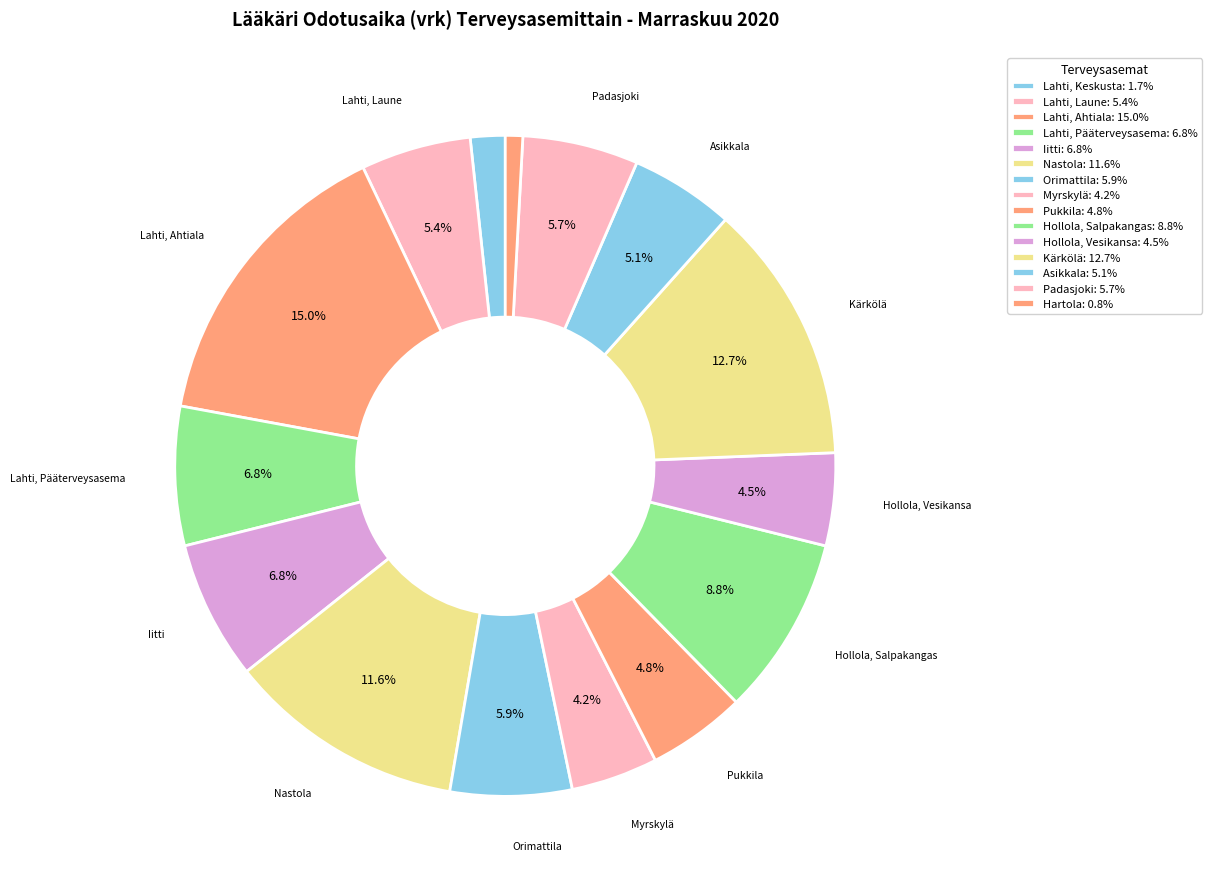

Which category has the biggest portion of the pie?

Lahti, Ahtiala